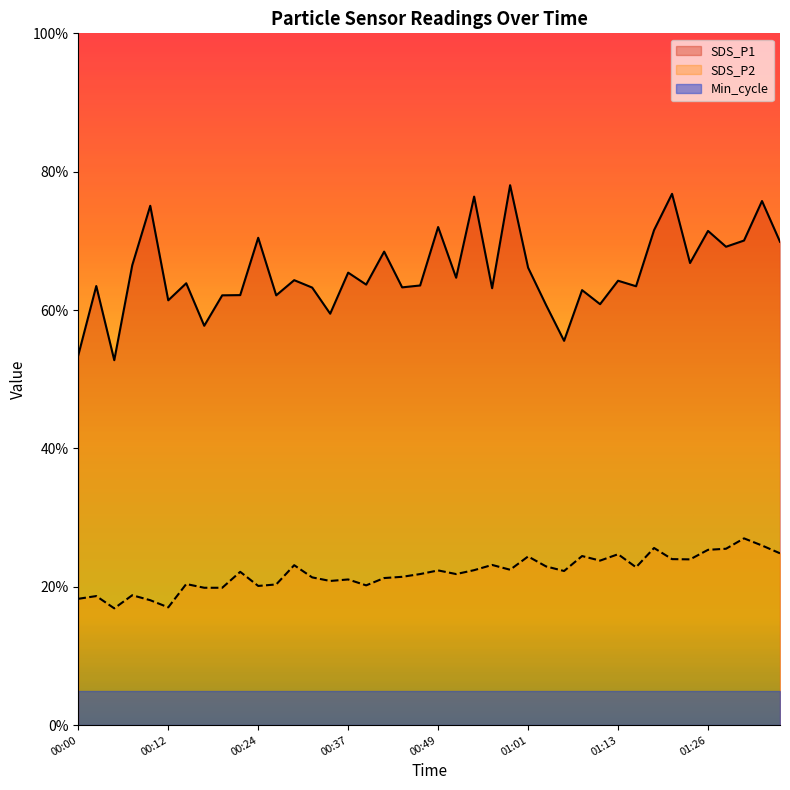

What is the maximum value shown in the chart?

78.0